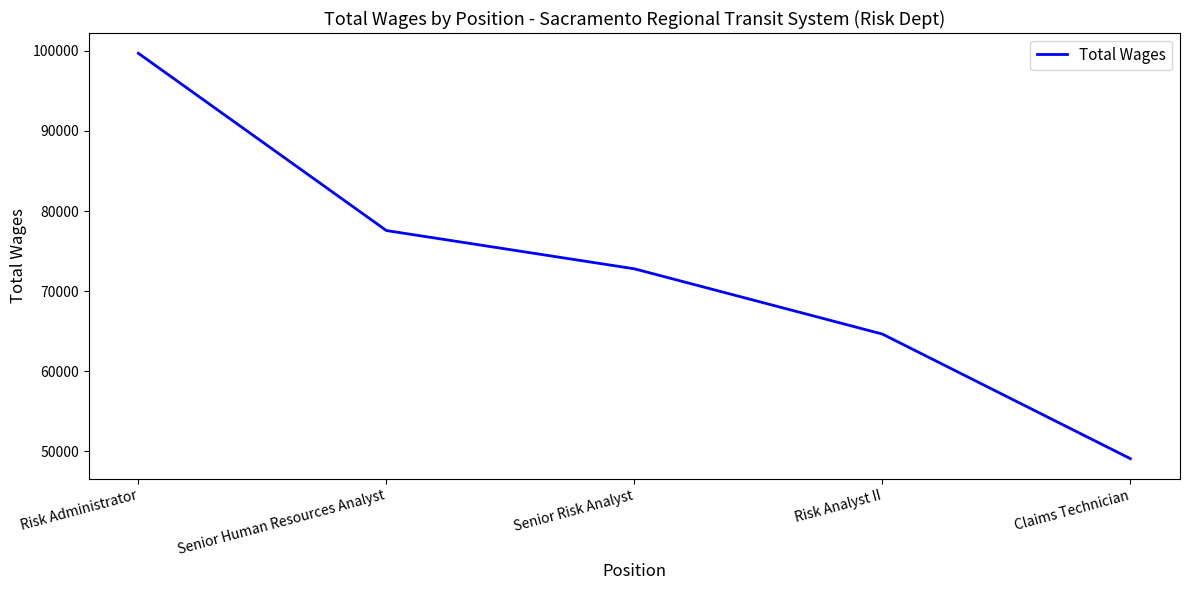

What is the sum of the values at Risk Administrator and Claims Technician?

148791